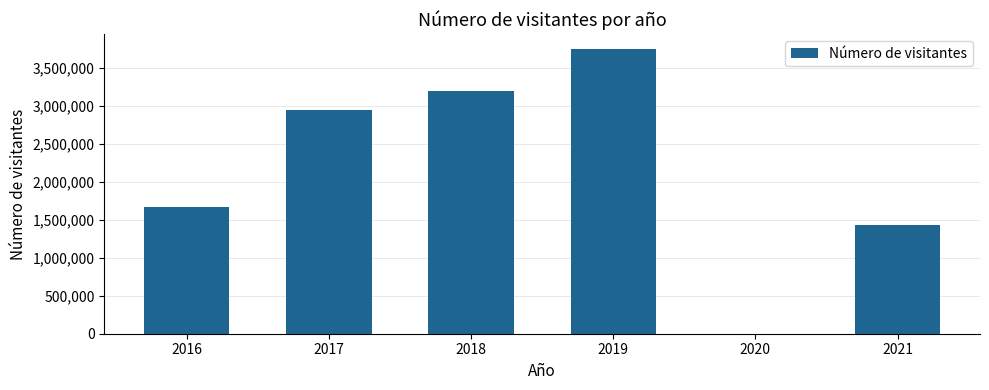

What is the greatest value displayed?

3757144